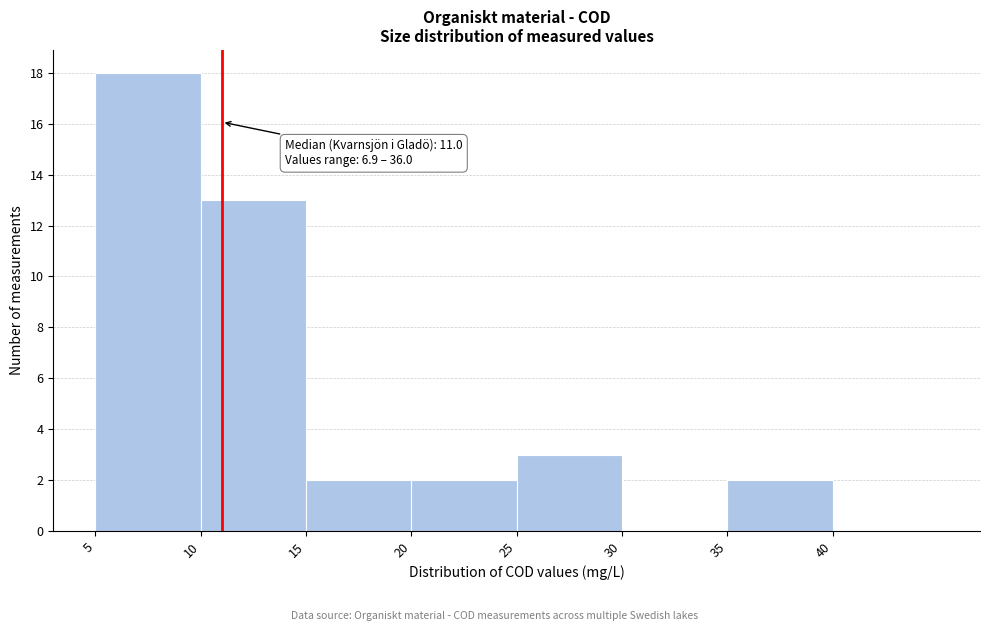

Over which range of the x-axis is the bar tallest?

5 to 10